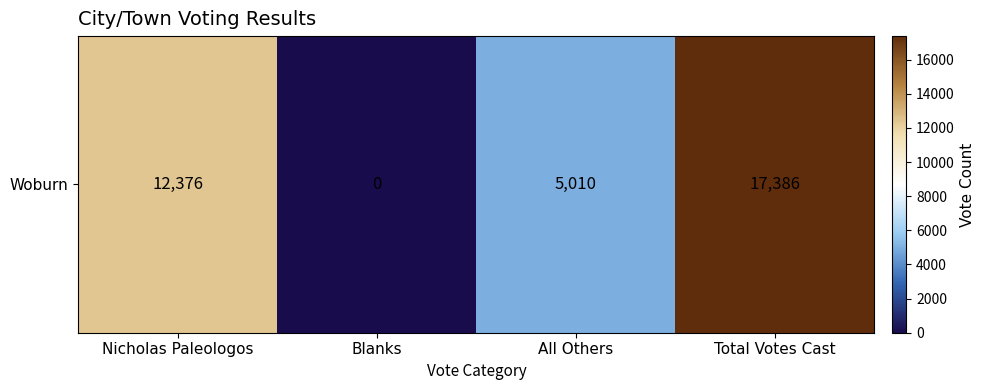

What is the difference between the maximum and second lowest values?

12376